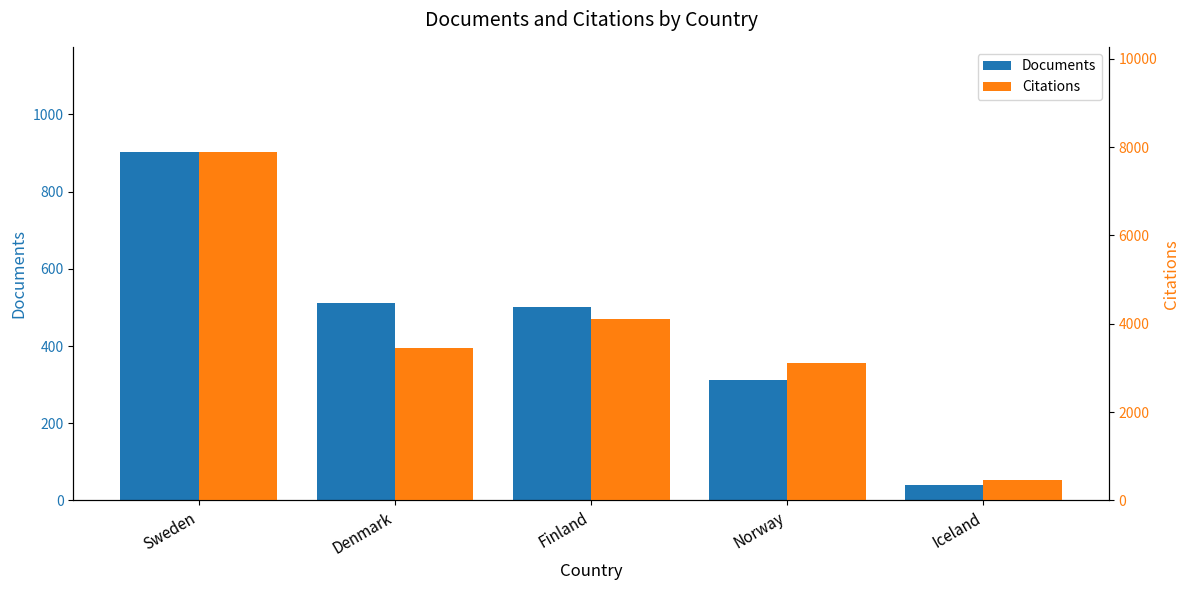

What is the difference between the maximum and minimum values in the Citations series?

7430